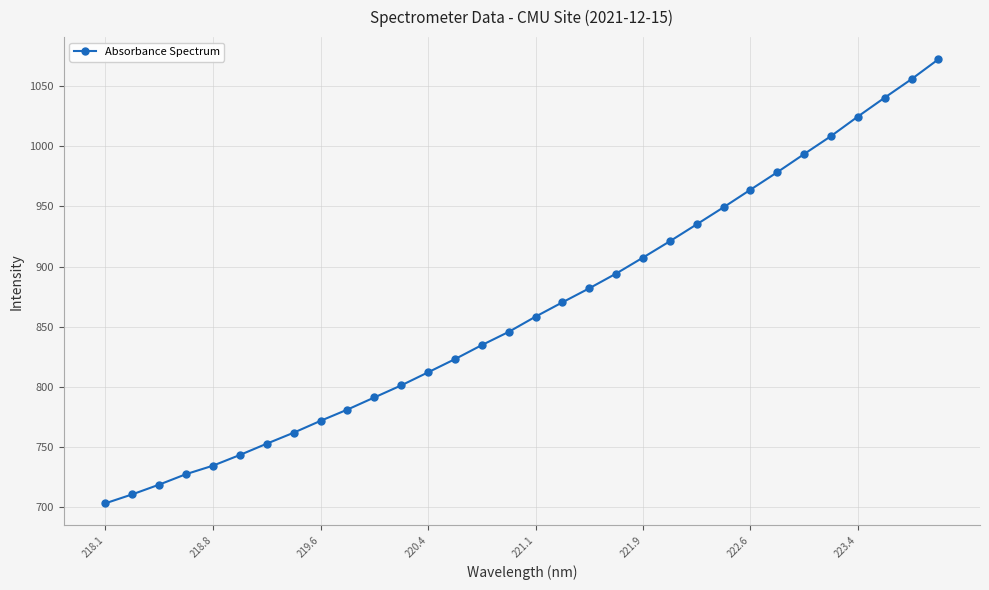

What is the value of the 6th point from the left?

743.6